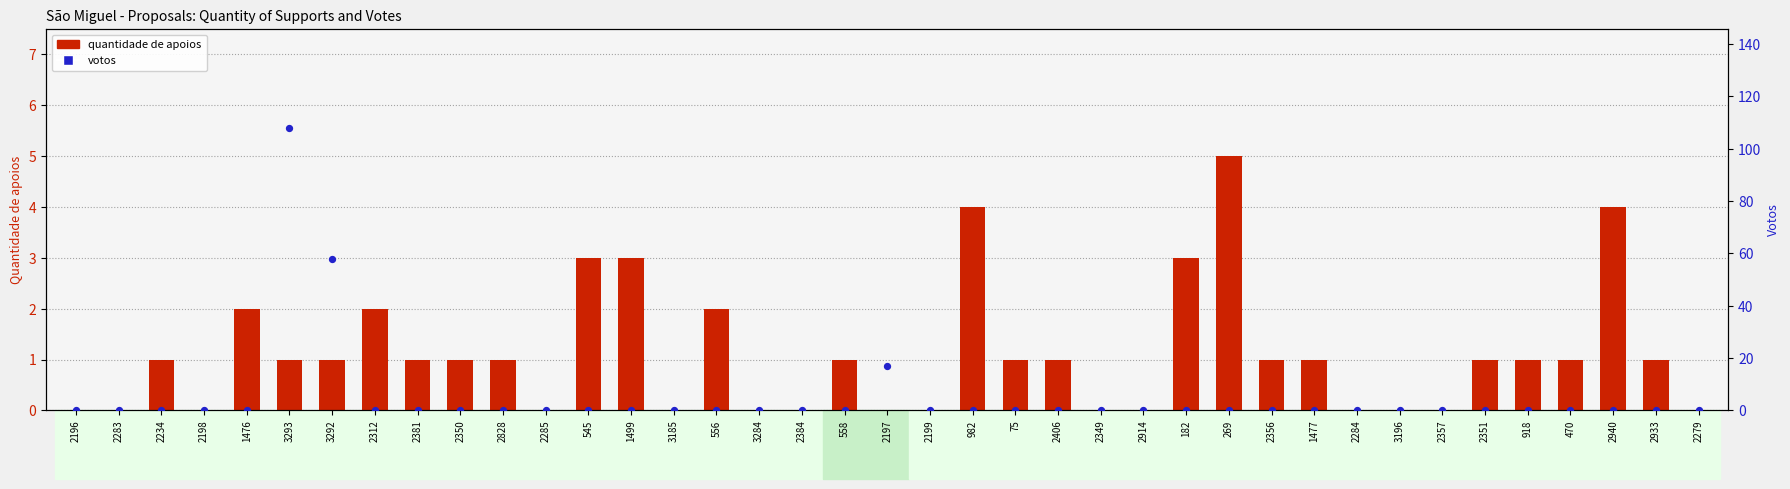

Which series contains the highest Y value?

votos